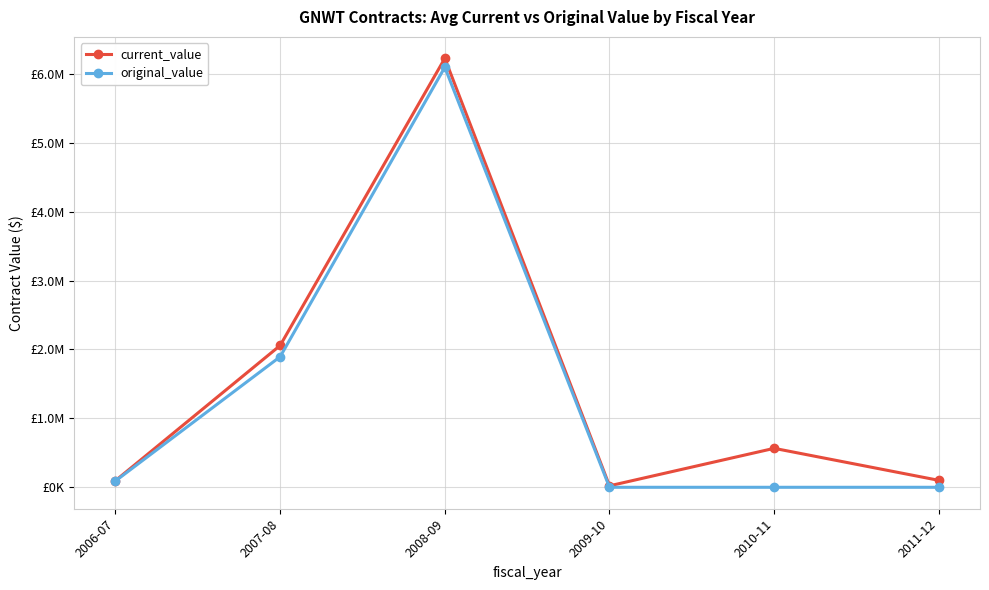

How many interior local valleys does the current_value series have?

1